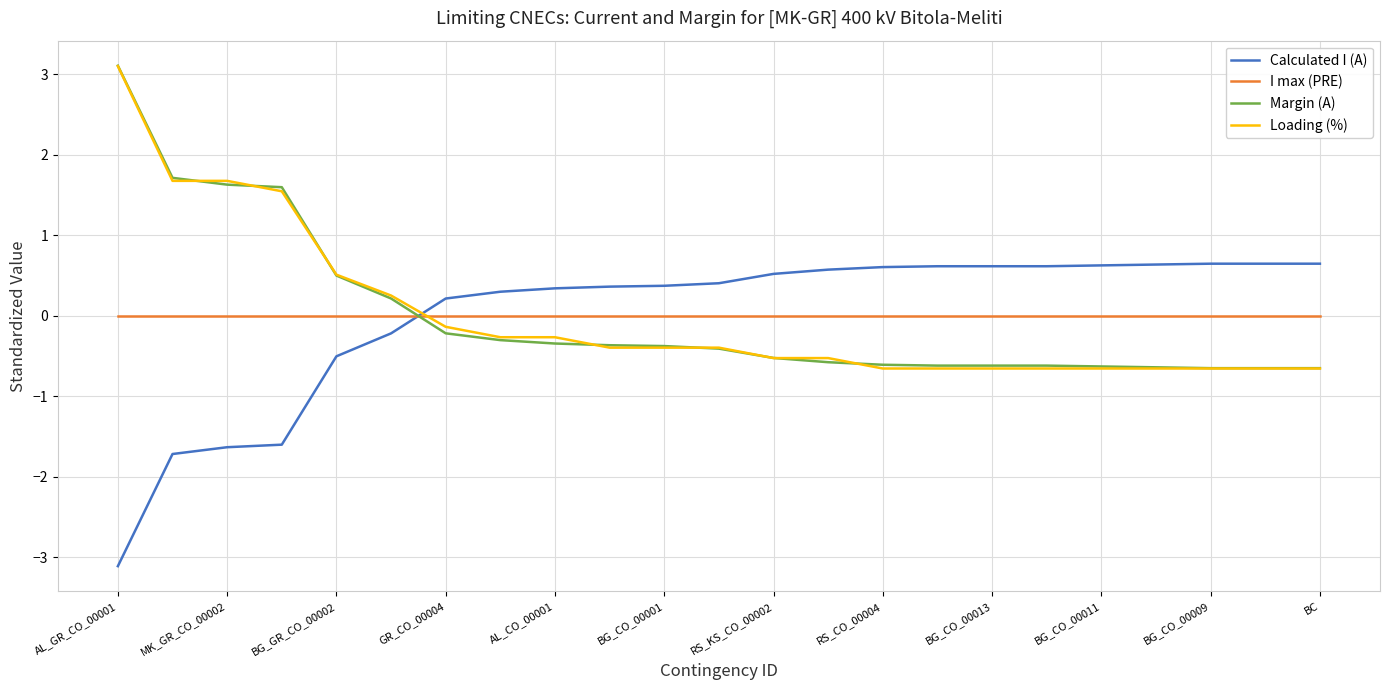

How many times do Loading (%) and I max (PRE) cross each other?

1